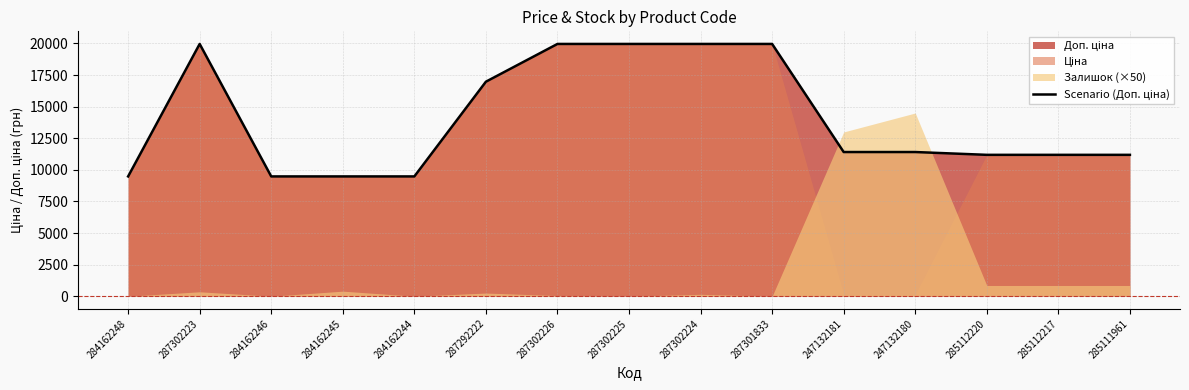

True or false: the data shows 6565.9 at 284162246.

False